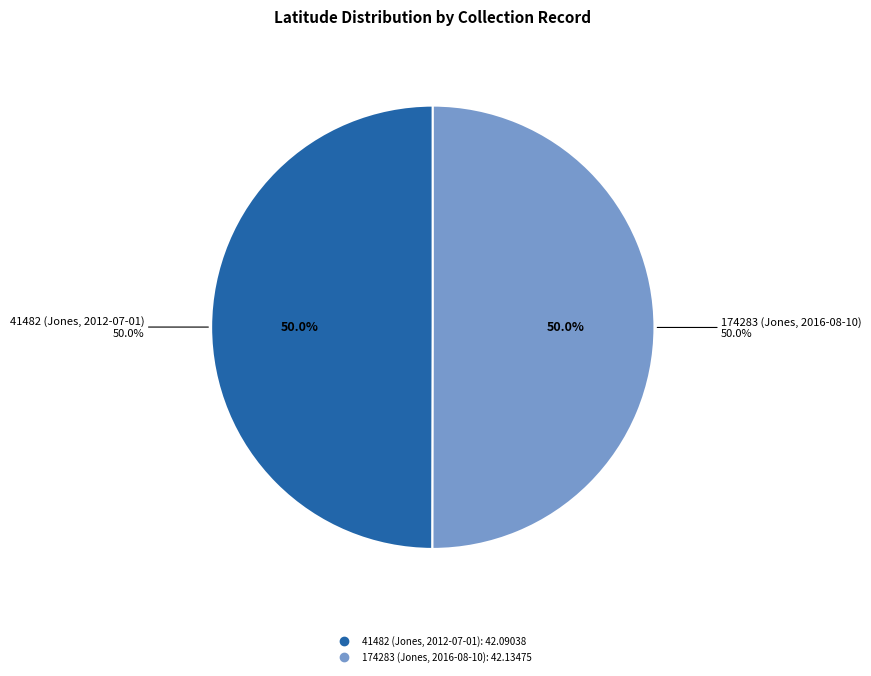

What is the total percentage of 174283 (Jones, 2016-08-10) and 41482 (Jones, 2012-07-01)?

100.0%